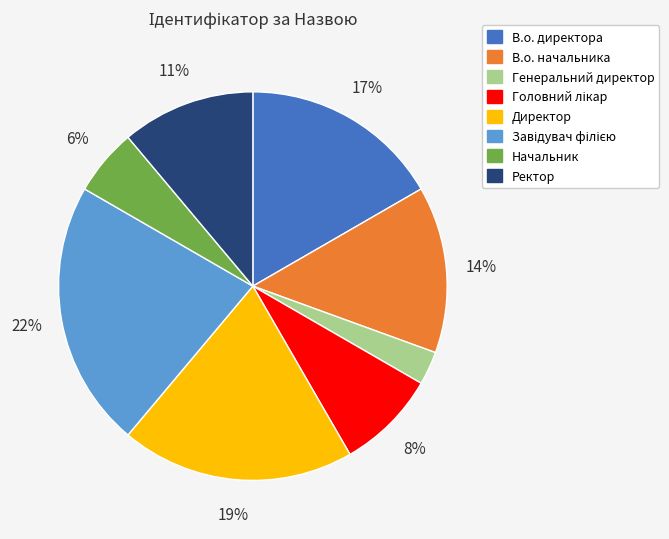

Approximately how many times larger is the value at Начальник compared to Директор?

0.3